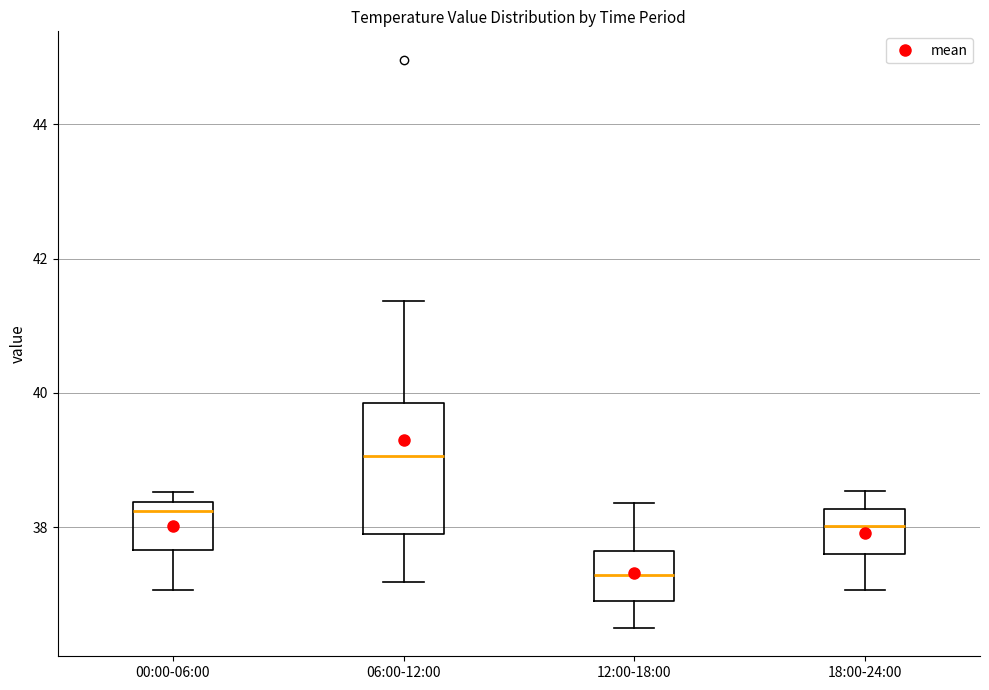

Which box has the lowest median line?

12:00-18:00